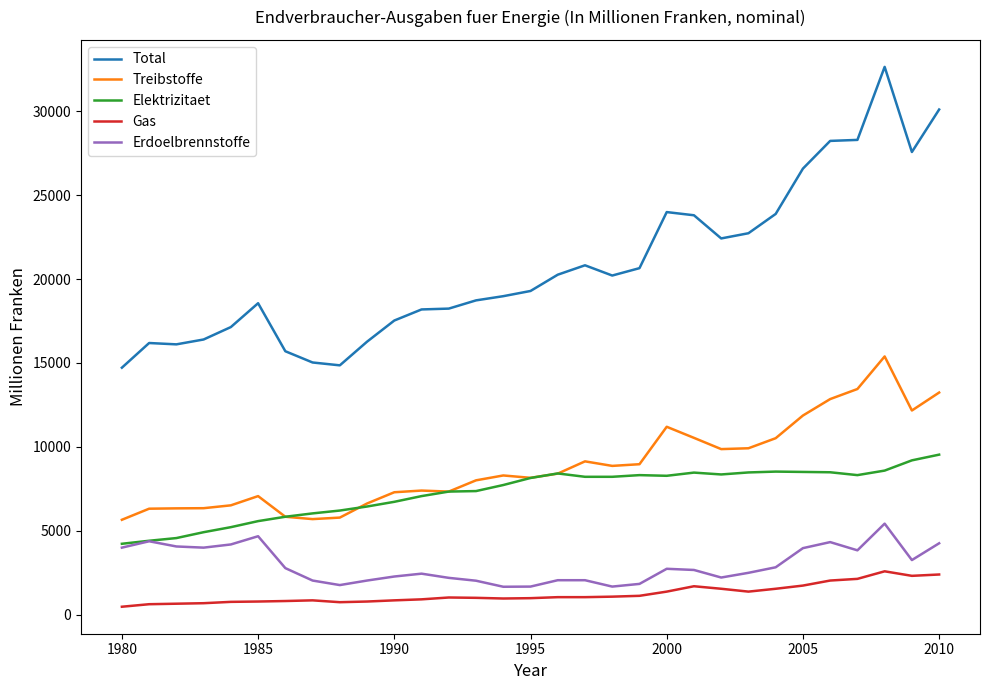

What is the maximum value shown in the chart?

32640